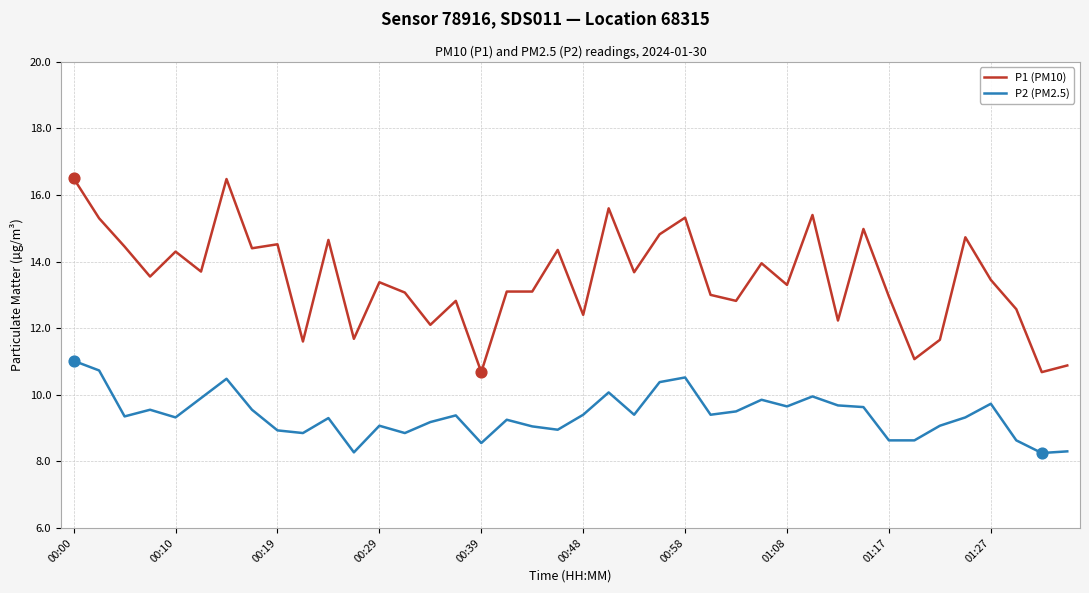

True or false: P1 (PM10) and P2 (PM2.5) cross at least once.

False